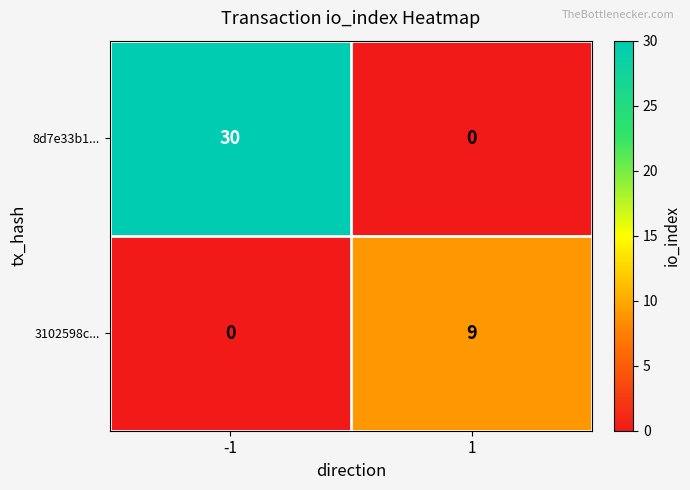

What is the difference between the maximum and minimum values in the 3102598c... series?

9